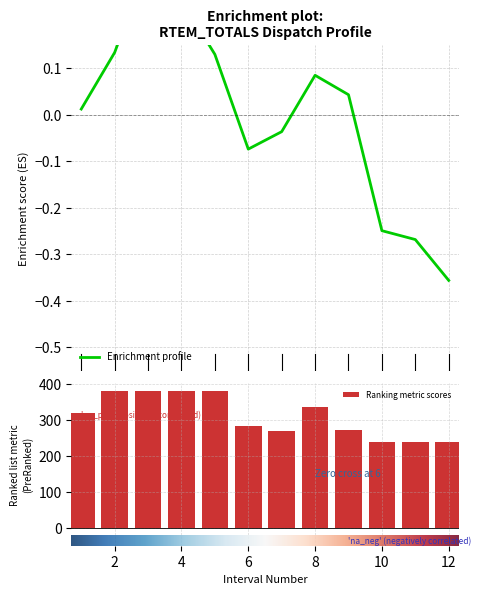

At 11, list the series in order from largest to smallest.

Col5, Total_Load